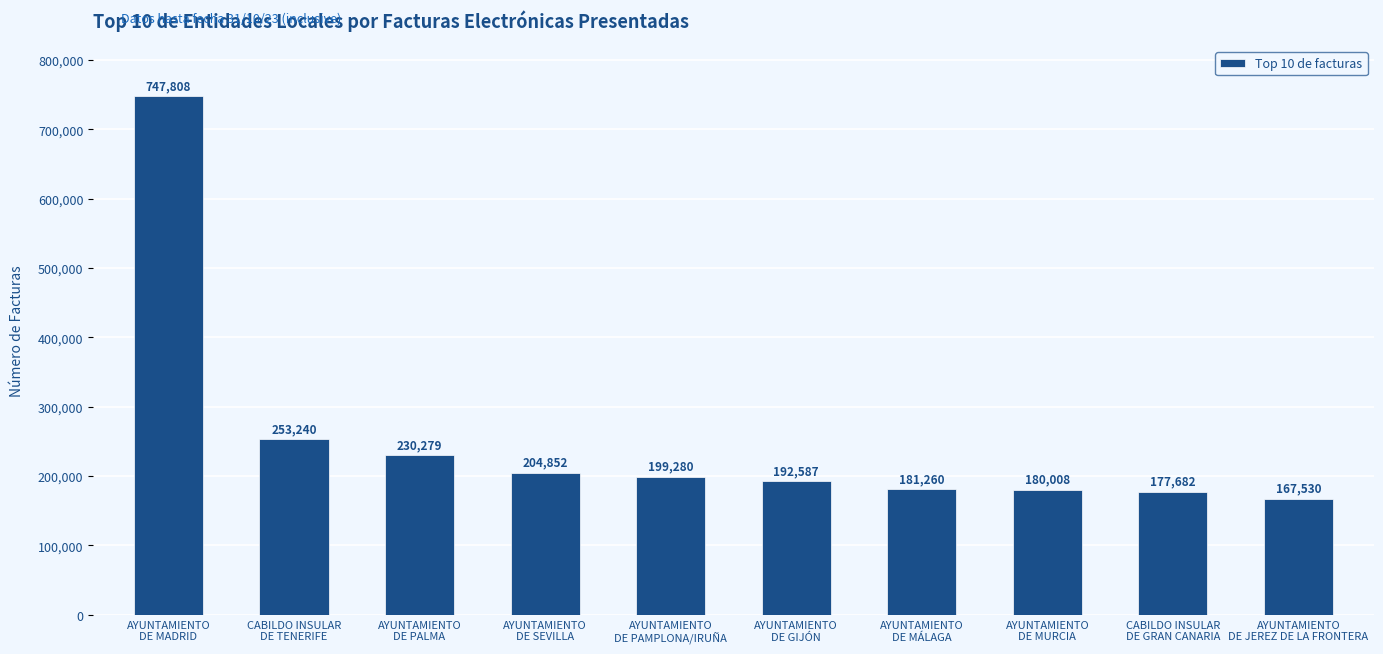

Rank the categories by value from highest to lowest.

AYUNTAMIENTO
DE MADRID, CABILDO INSULAR
DE TENERIFE, AYUNTAMIENTO
DE PALMA, AYUNTAMIENTO
DE SEVILLA, AYUNTAMIENTO
DE PAMPLONA/IRUÑA, AYUNTAMIENTO
DE GIJÓN, AYUNTAMIENTO
DE MÁLAGA, AYUNTAMIENTO
DE MURCIA, CABILDO INSULAR
DE GRAN CANARIA, AYUNTAMIENTO
DE JEREZ DE LA FRONTERA